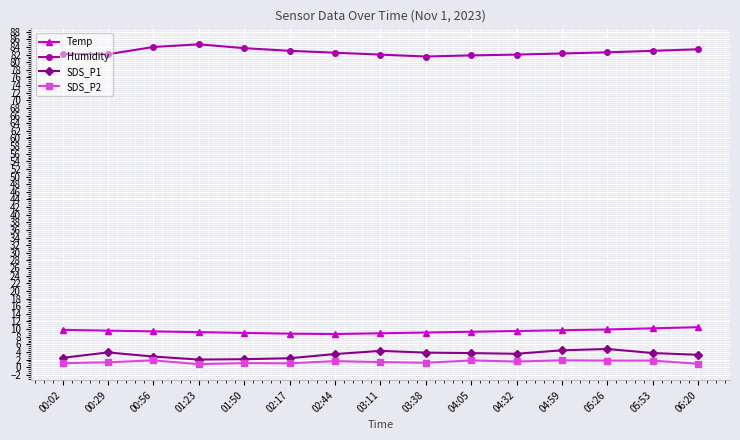

Rank the series by their maximum value, from lowest to highest.

SDS_P2, SDS_P1, Temp, Humidity